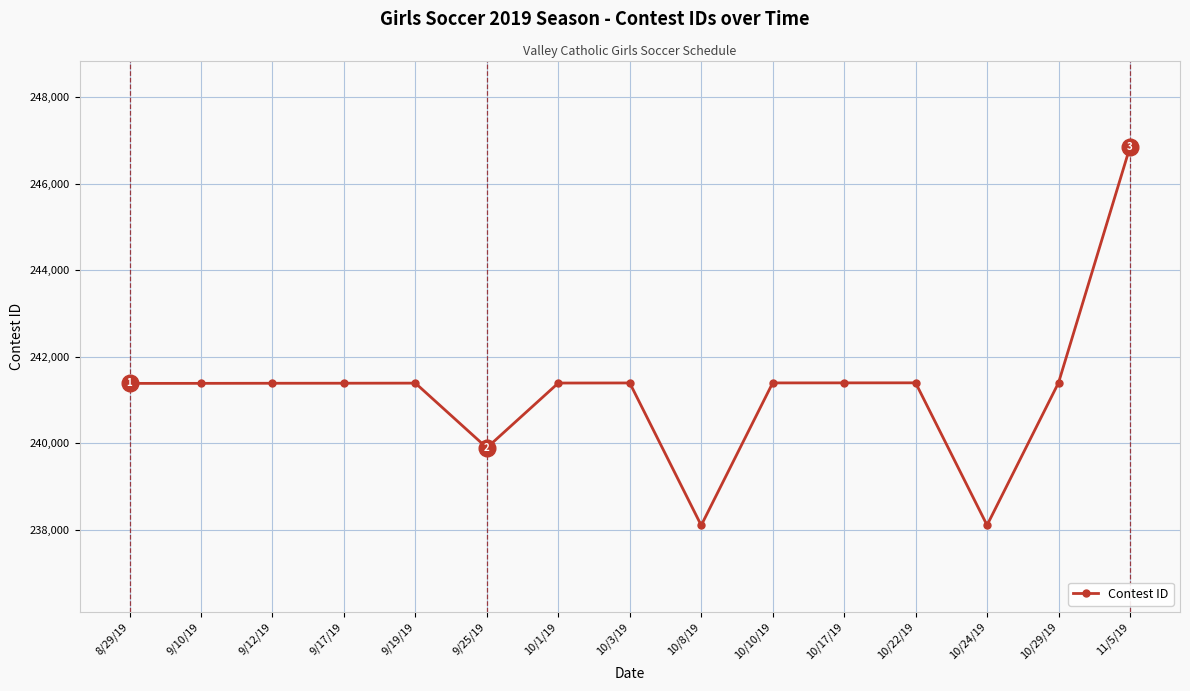

True or false: the data shows 241400 at 10/22/19.

True